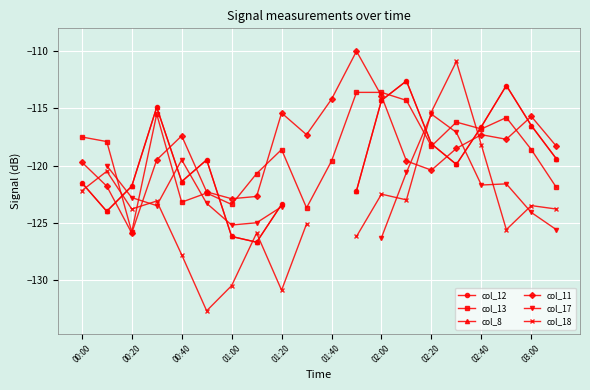

What is the difference between the maximum and minimum values in the col_13 series?

12.2